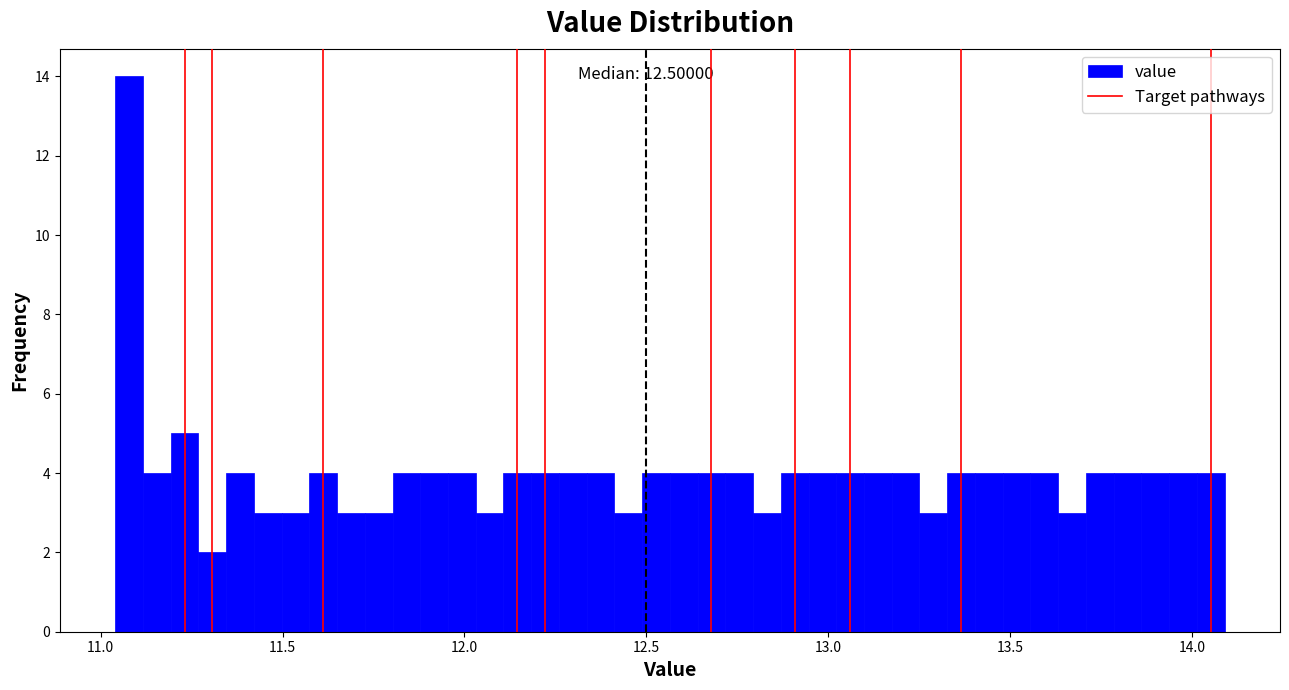

Read against the x-axis, roughly where is the centre of the tallest bar?

11.10